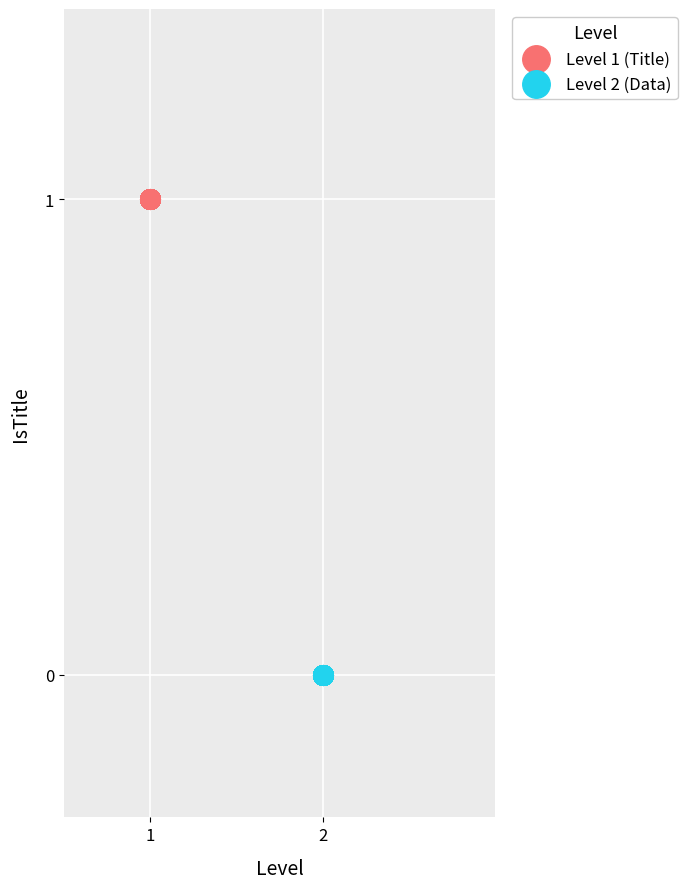

Which series reaches the maximum Y coordinate?

Level 1 (Title)